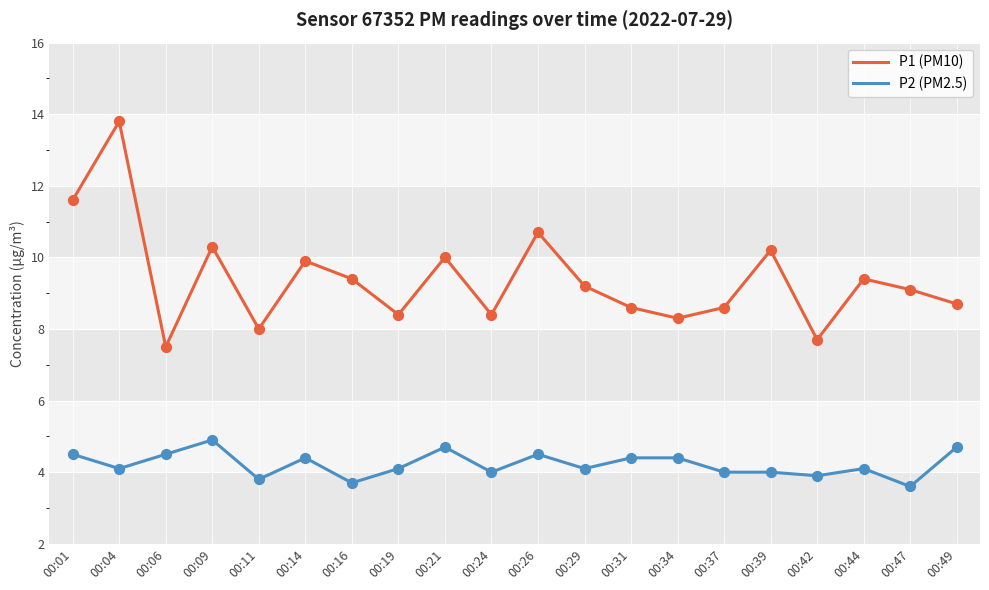

What is the total value across all series at 00:44?

13.5